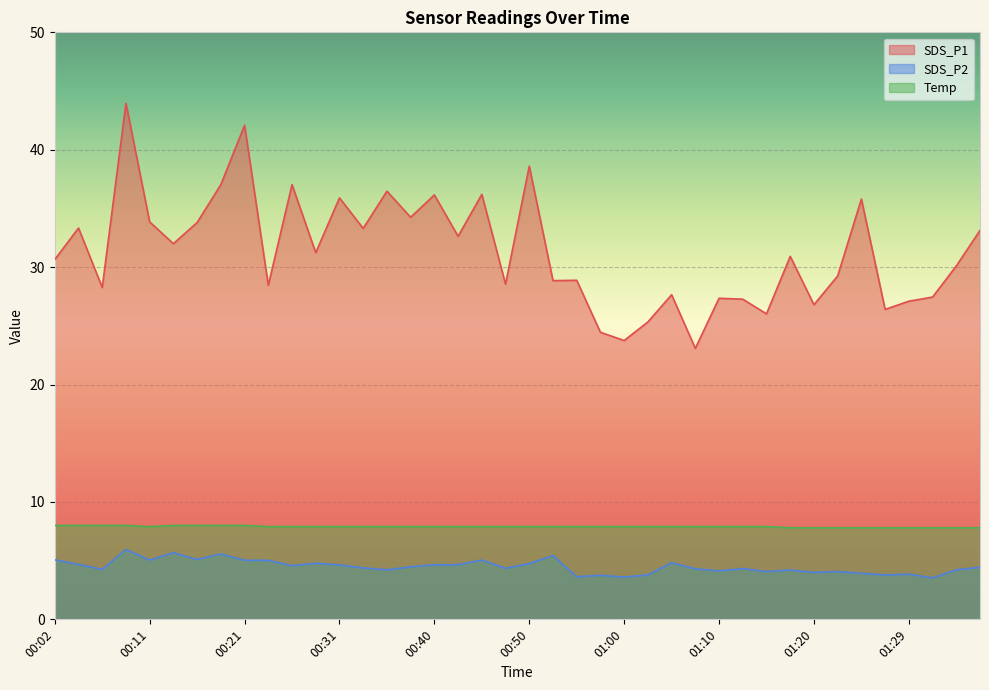

What is the label of the 7th point from the left?

00:16